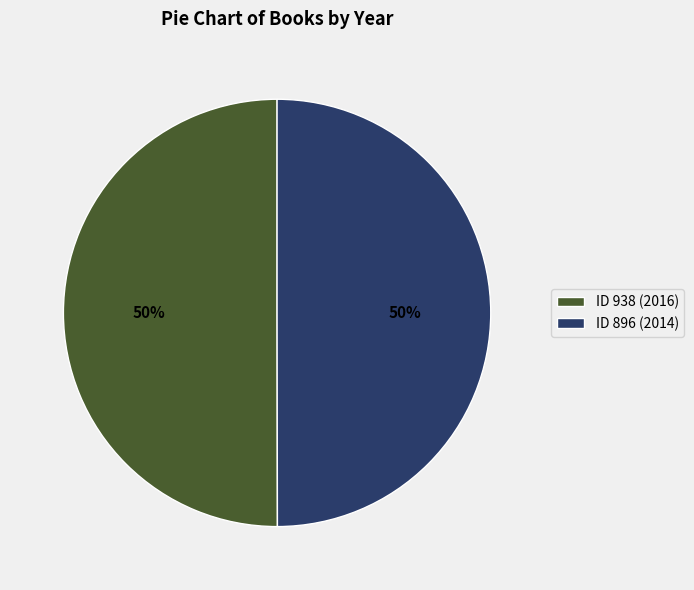

The ID 938 (2016) slice represents 43% of the pie. True or false?

False